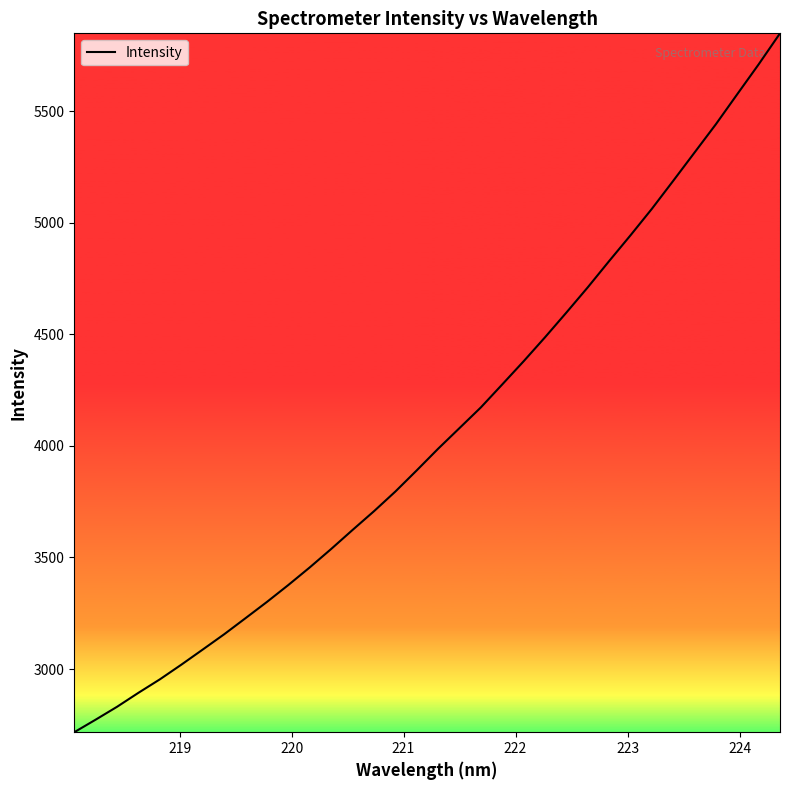

What is the difference between the maximum and minimum values?

3132.0